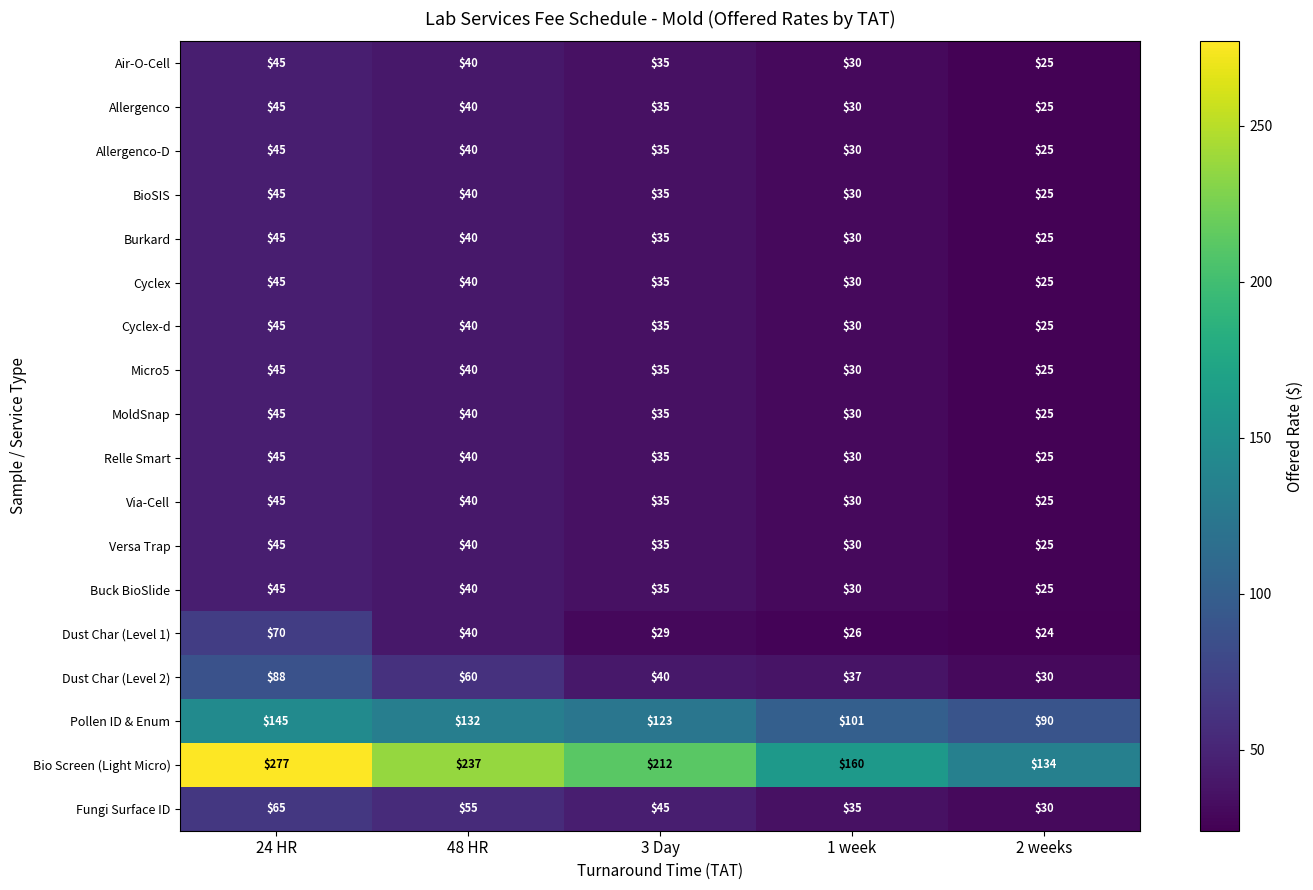

What is the minimum value shown in the chart?

24